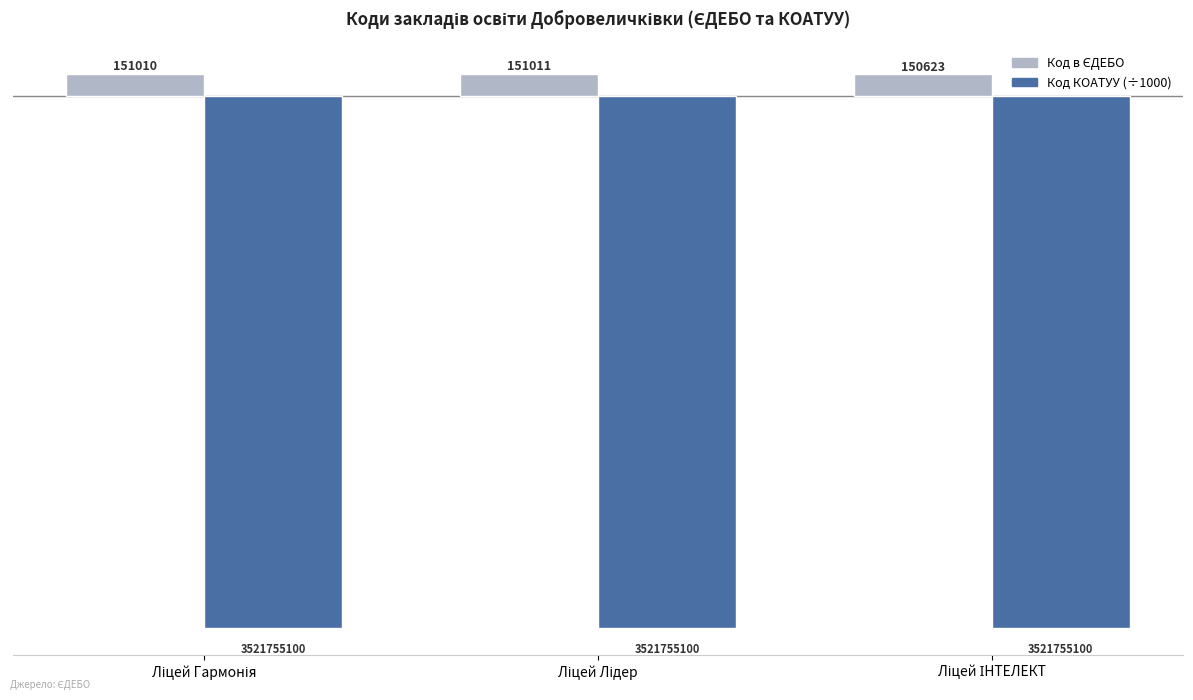

How many groups of bars are there?

3